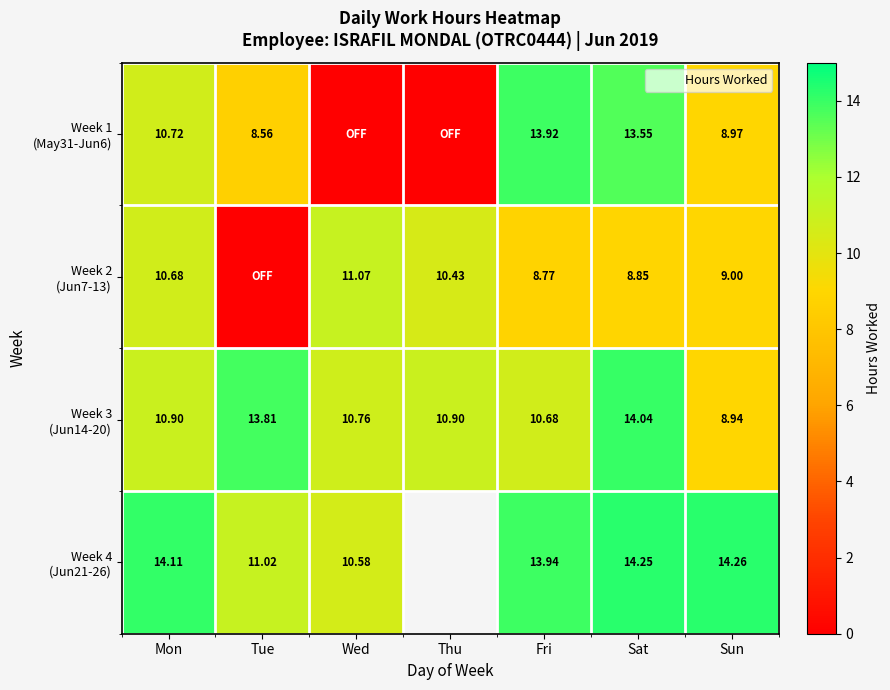

The Week 2 (Jun7-13) series shows 8.8 at Fri. True or false?

True